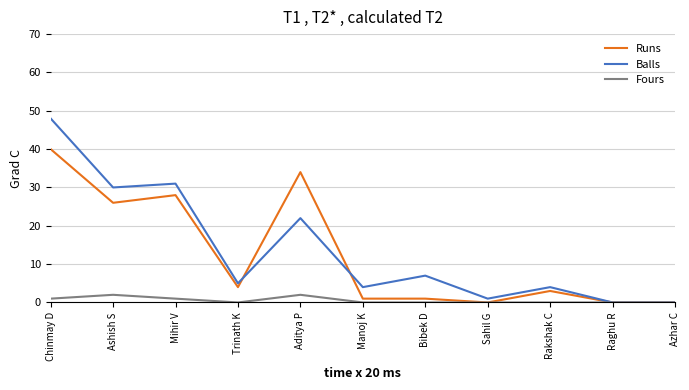

True or false: Balls has more than 0 points higher than both neighbors.

True